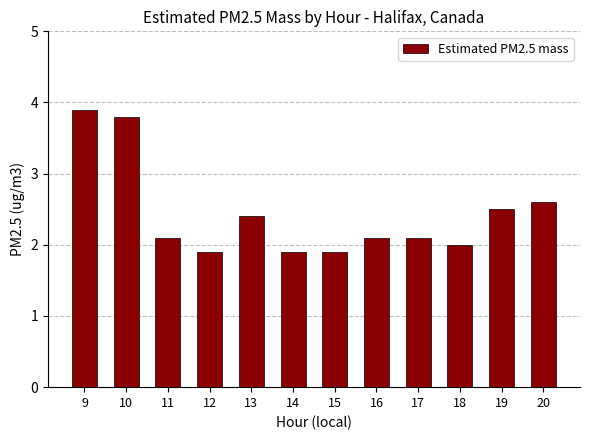

The value at 9 is 6.4. True or false?

False